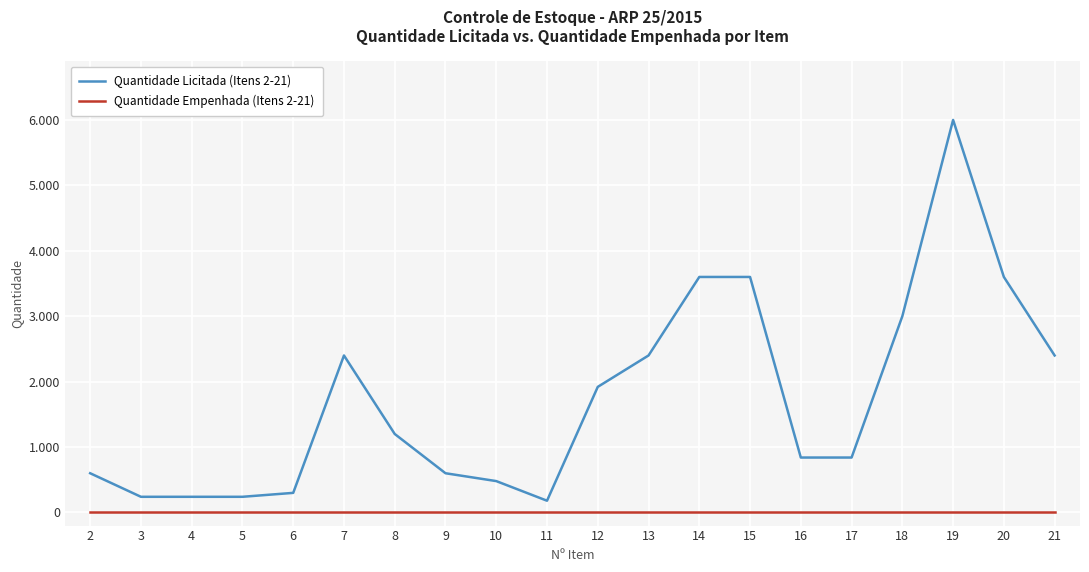

True or false: Quantidade Empenhada (Itens 2-21) and Quantidade Licitada (Itens 2-21) intersect in this chart.

False